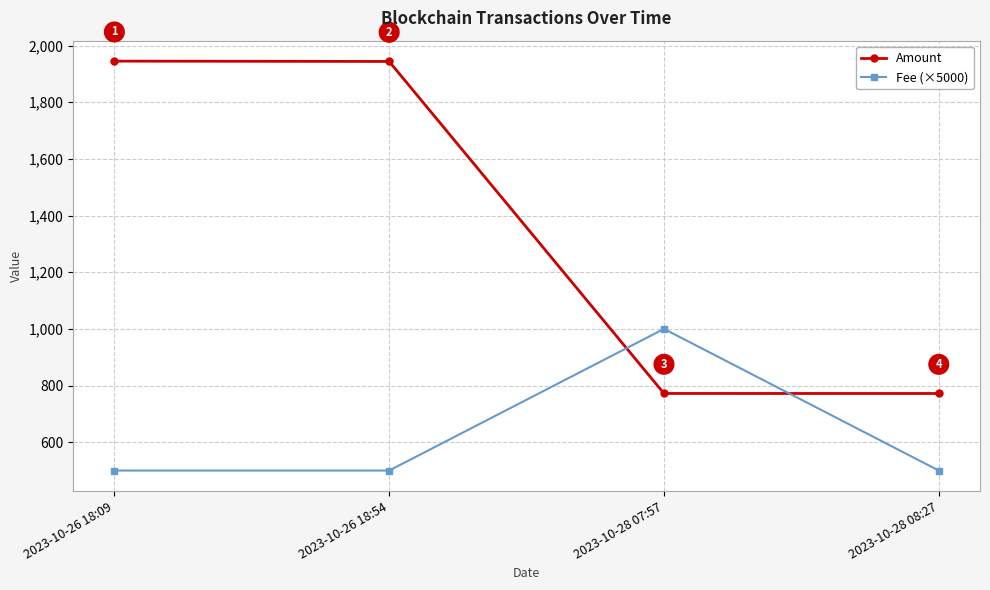

True or false: Fee (×5000) has a value of 500.0 at 2023-10-26 18:09.

True